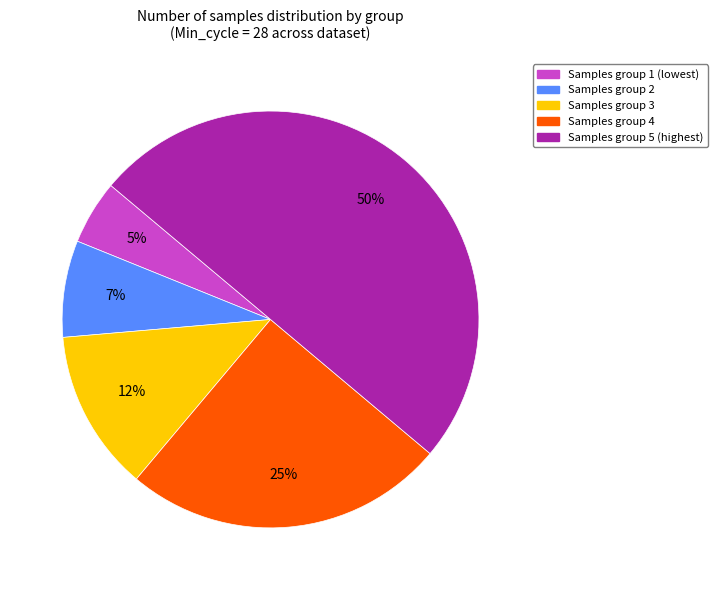

To the nearest percent, what is the average slice percentage?

20%